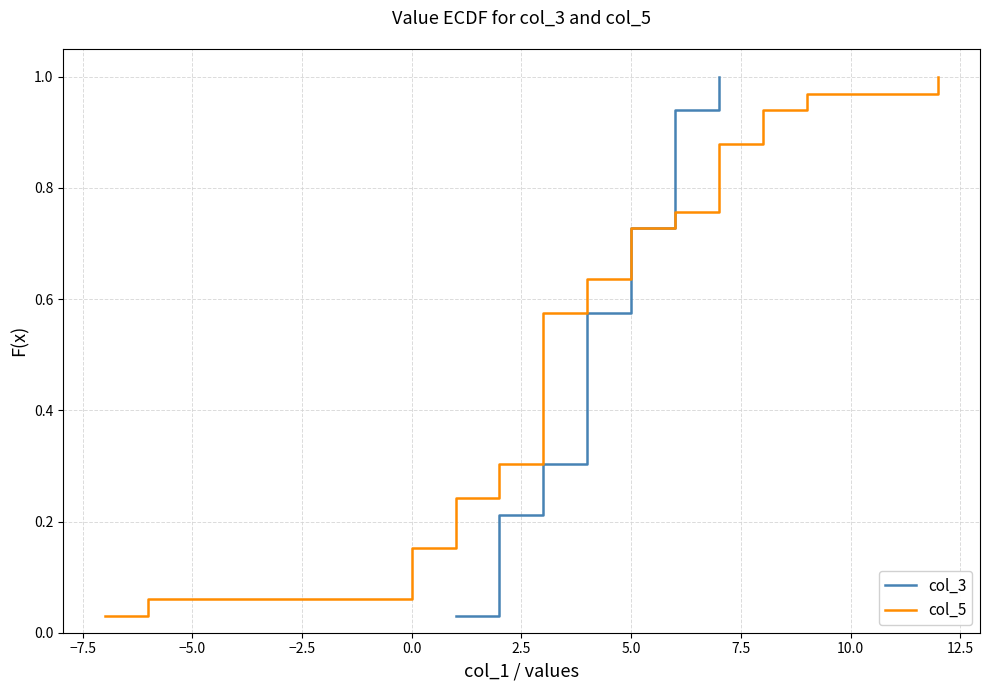

Is this an area chart (filled region under the line)?

No